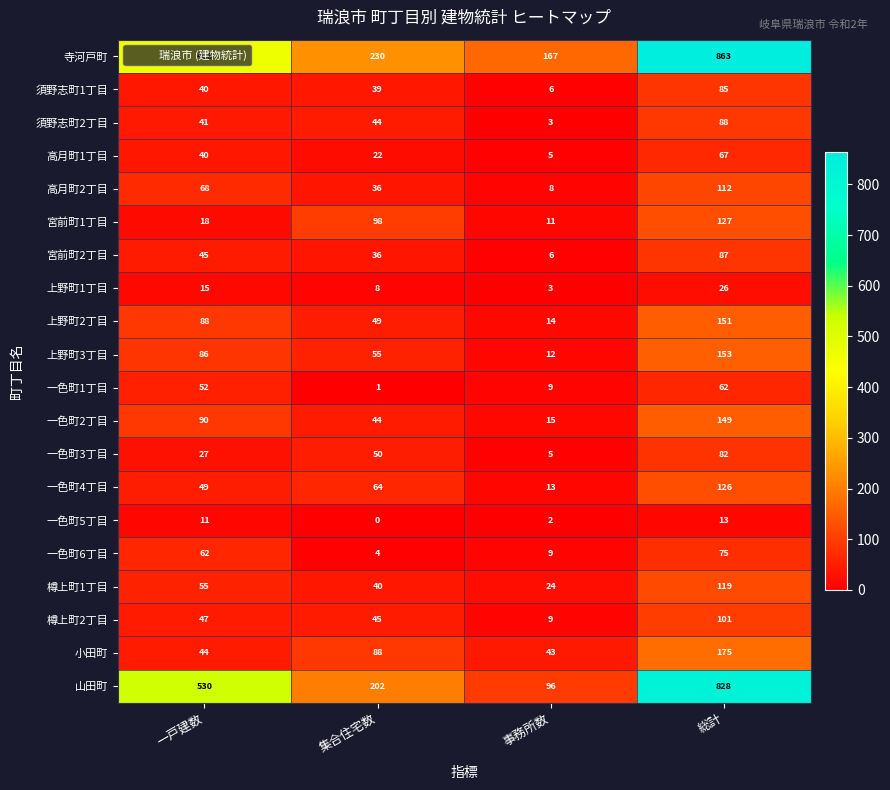

Between 一戸建数 and 事務所数, which series saw the biggest shift?

山田町